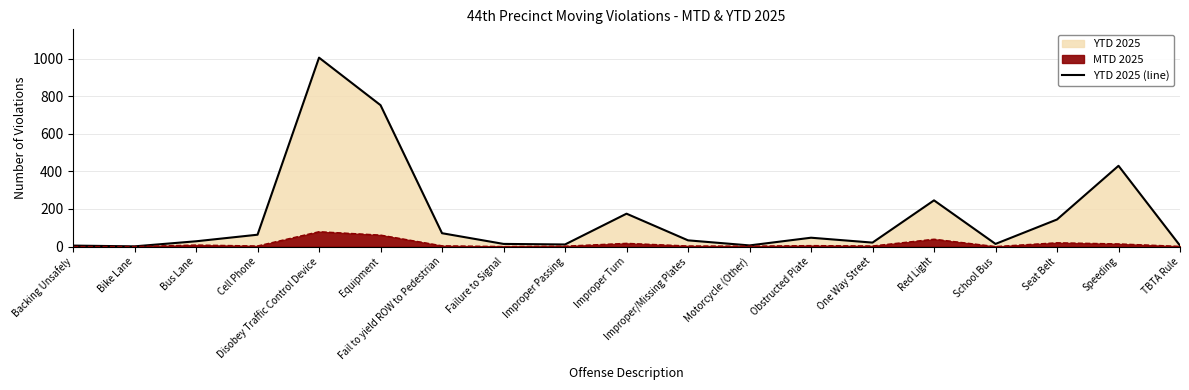

What is the value of the 6th point from the left?

753